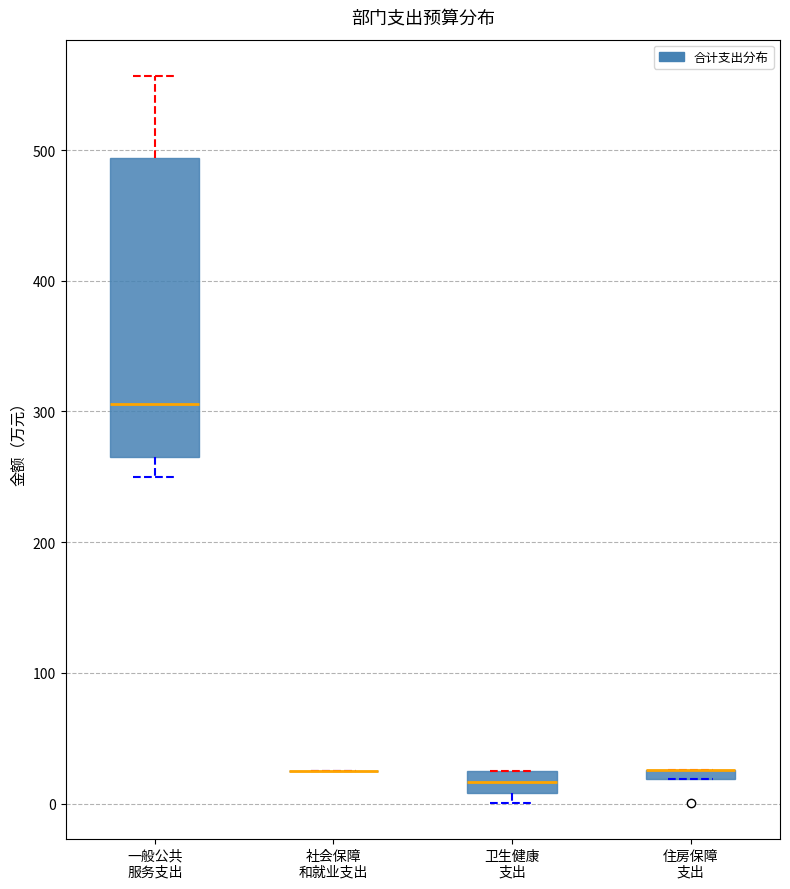

Comparing the boxes themselves (not the whiskers), which one is the tallest?

一般公共 服务支出